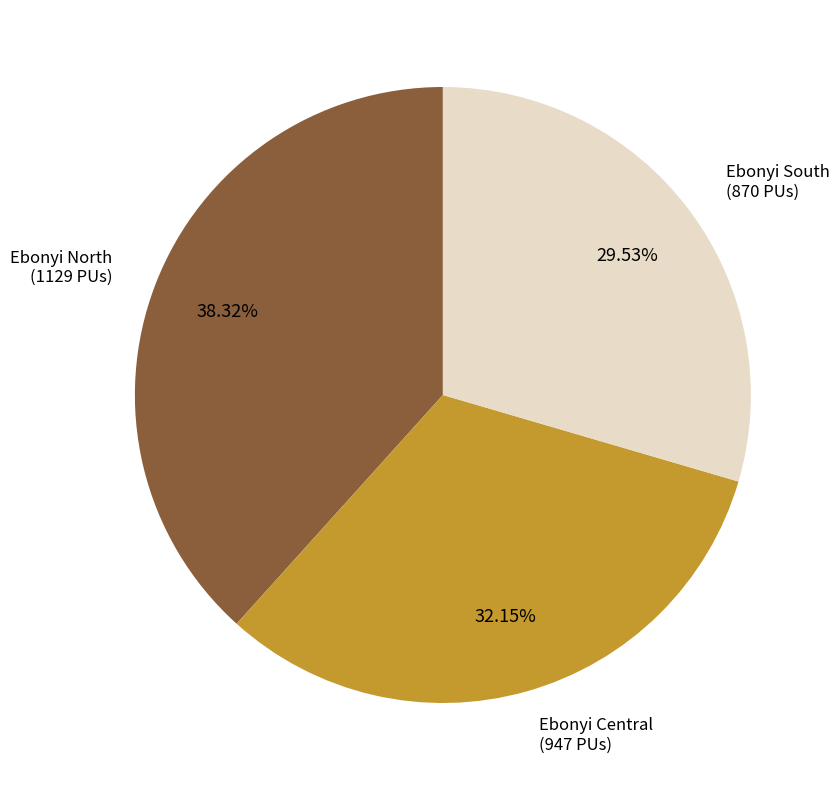

Is there a majority slice in this chart?

No